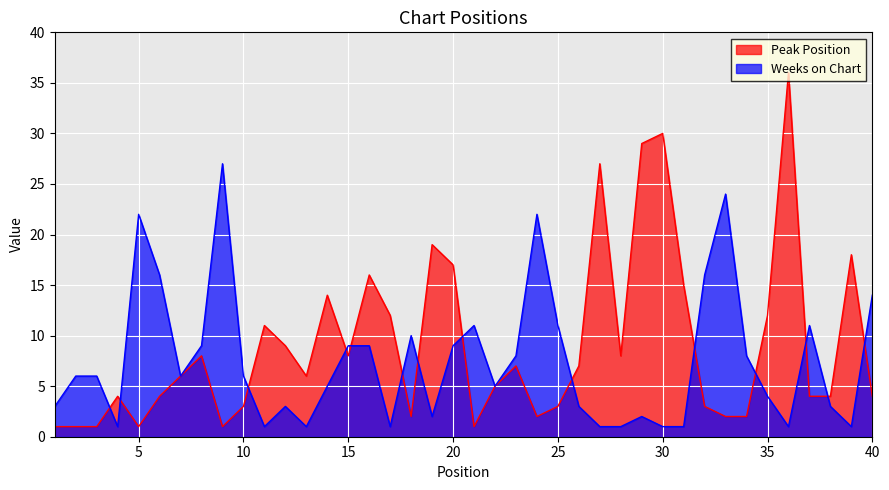

True or false: Weeks on Chart has a value of 11 at 21.

True